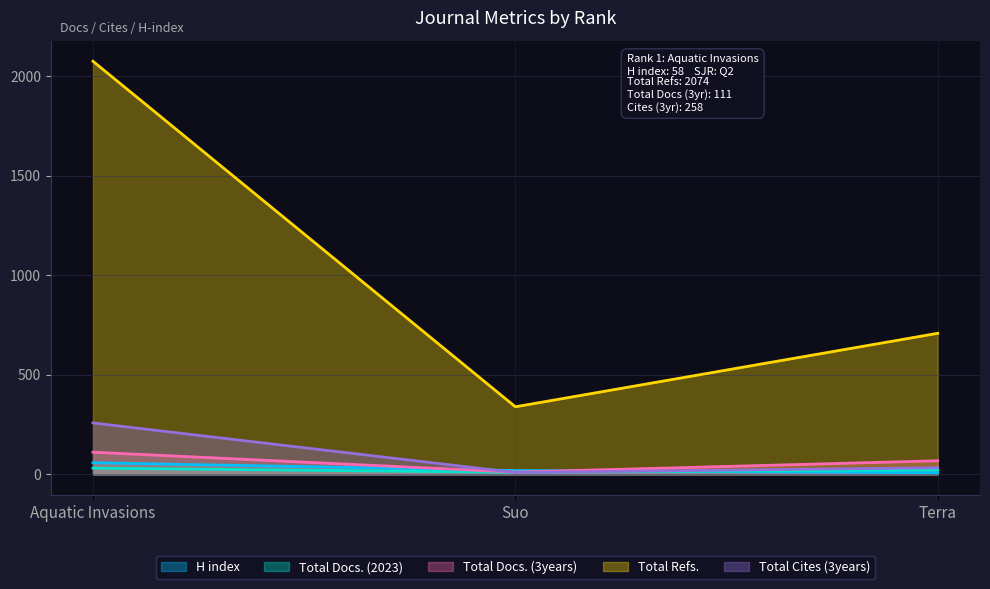

How many lines are shown in the chart?

5